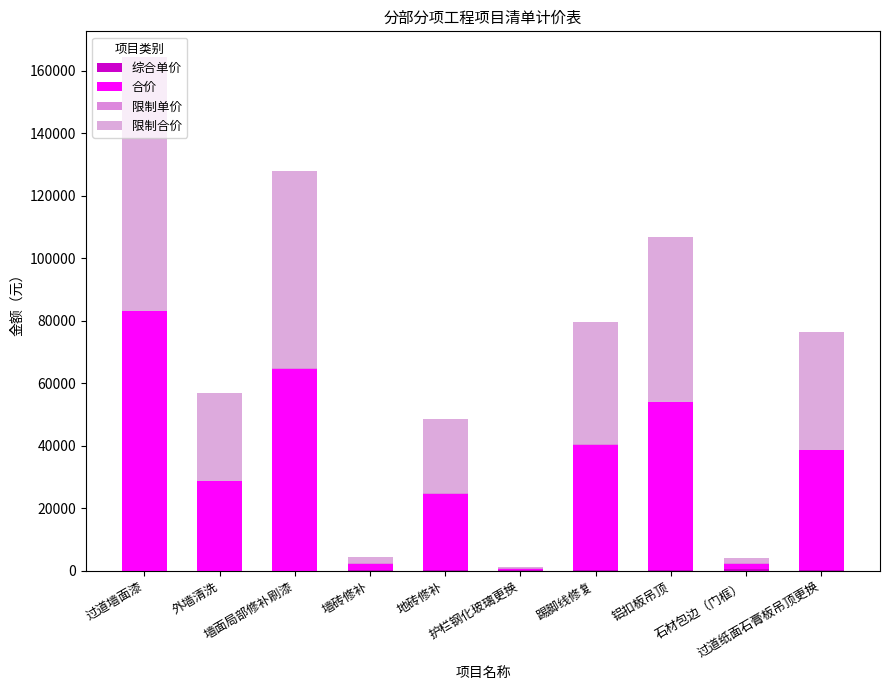

How many categories are shown in the chart?

10